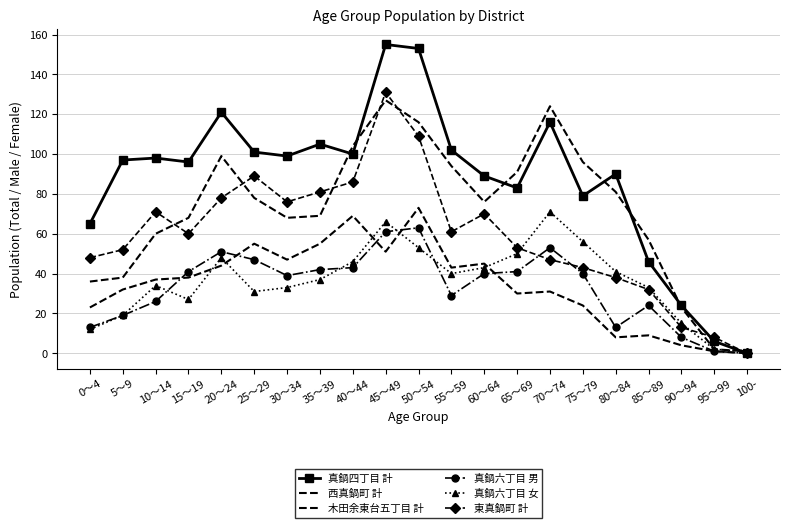

Does the chart have visible grid lines?

Yes